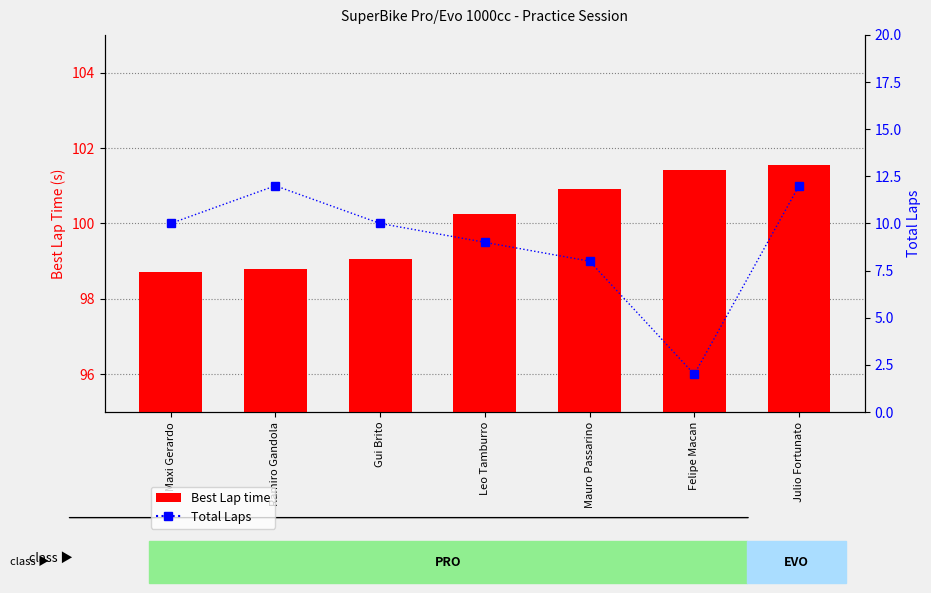

What is the approximate value of Best Lap time at Leo Tamburro?

100.3